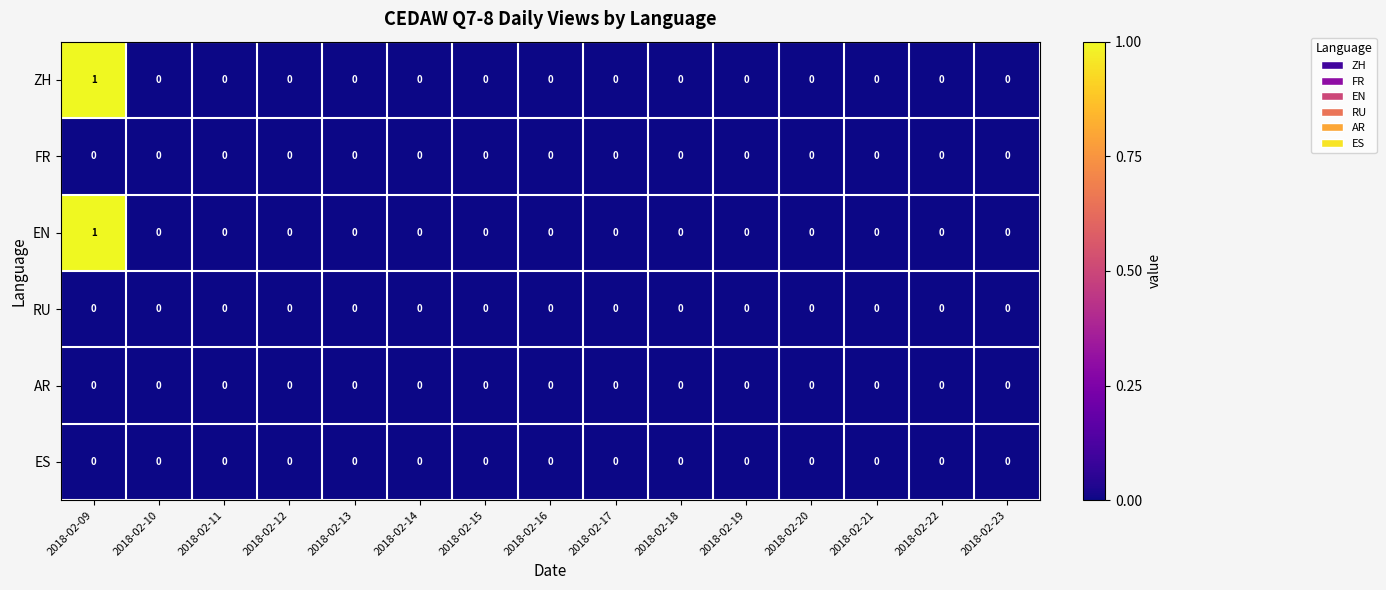

At which category is the sum across all series the highest?

2018-02-09